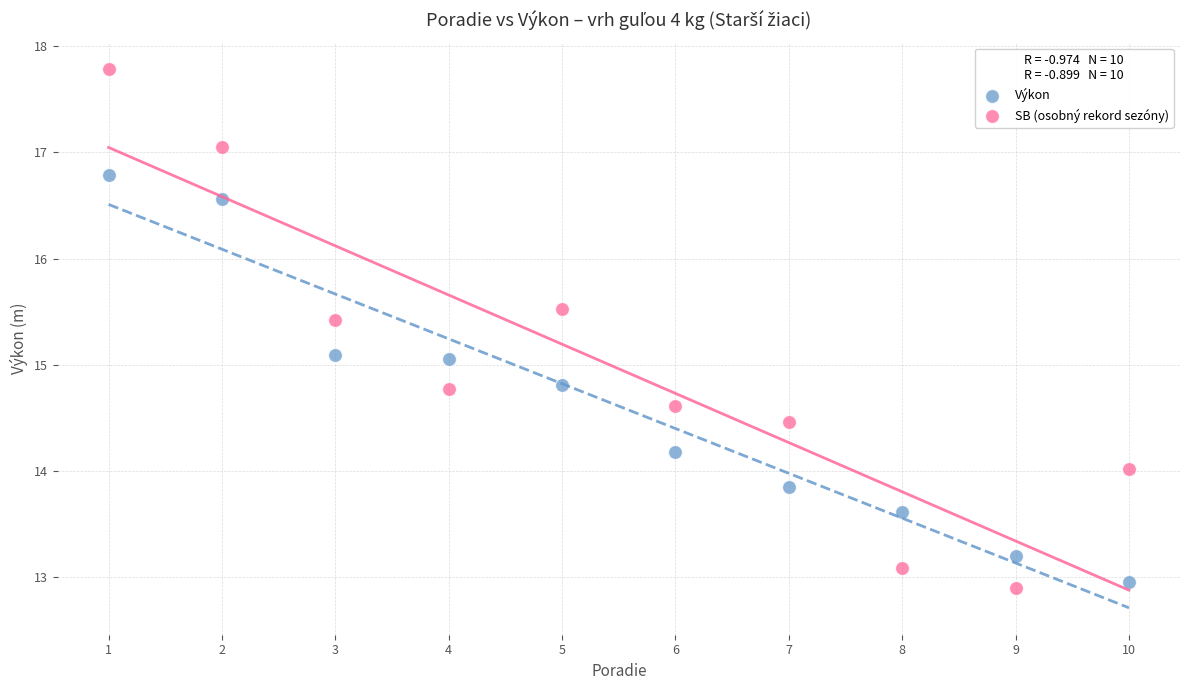

What is the X range (max minus min) for the scatter plot?

9.0